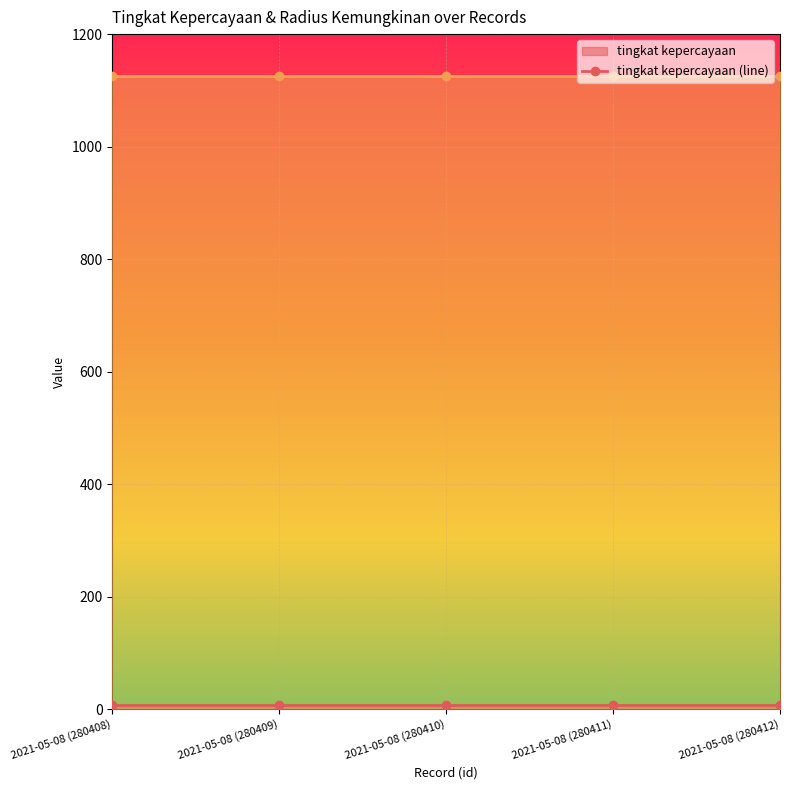

What is the minimum value for radius kemungkinan (line)?

1125